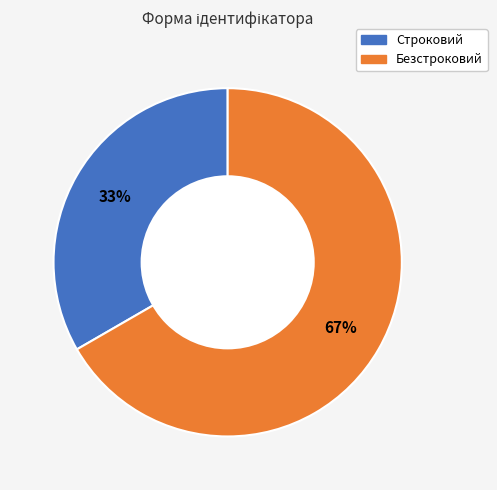

Is it true that Строковий is 48% of the pie?

False